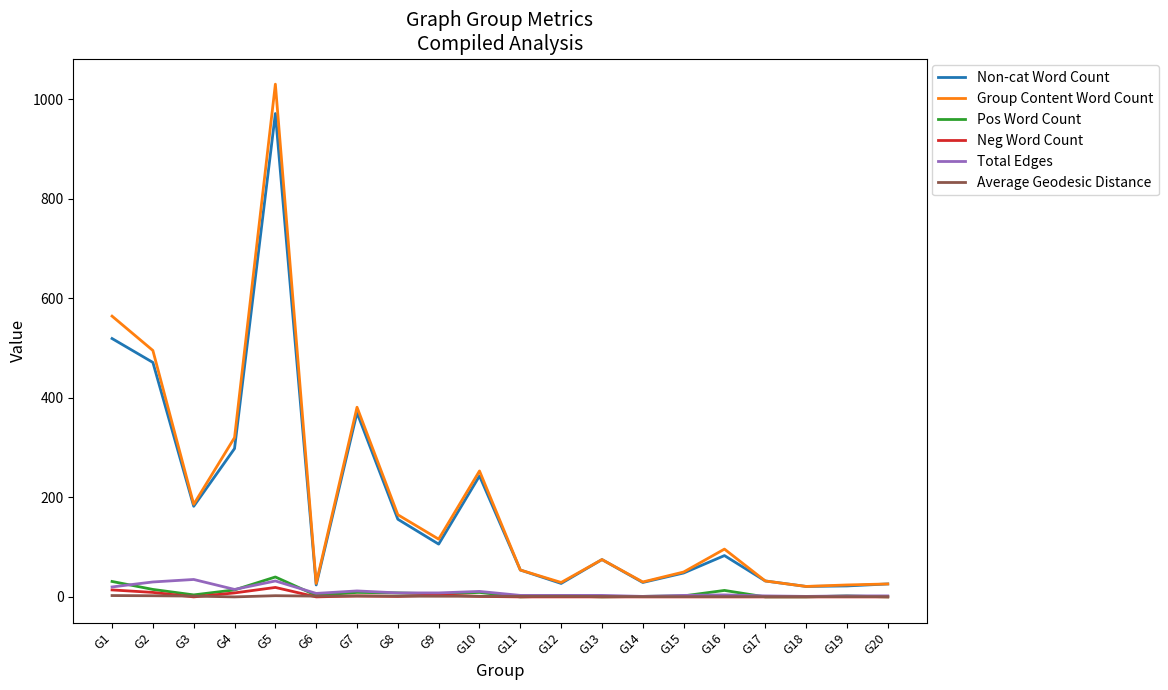

What is the difference between the second highest and second lowest values in the Total Edges series?

31.0